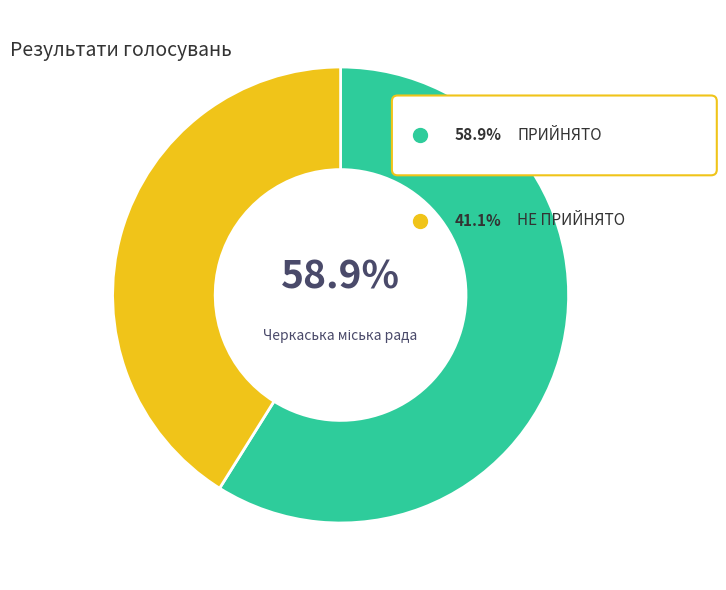

To the nearest percent, what portion does НЕ ПРИЙНЯТО represent?

41%